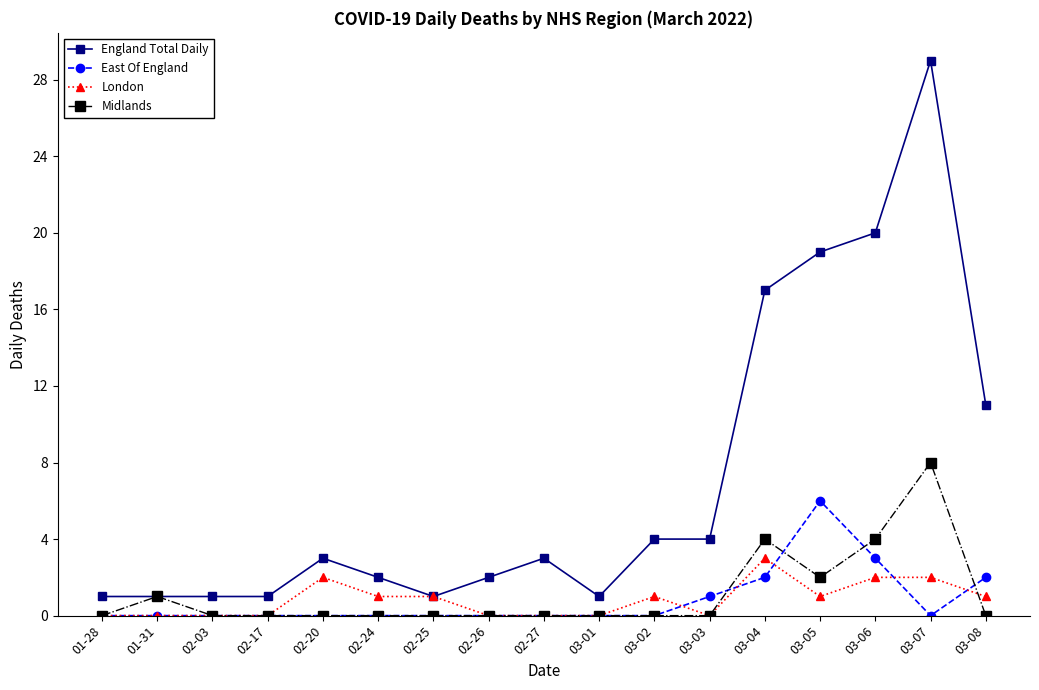

True or false: Midlands has a value of 0 at 02-25.

True